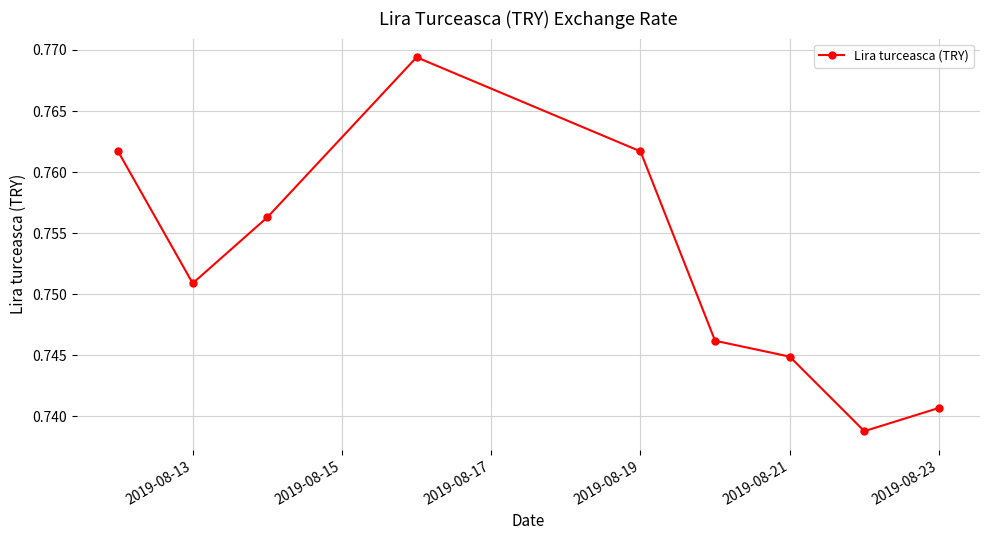

How many points are lower than both their immediate neighbors (excluding endpoints)?

2